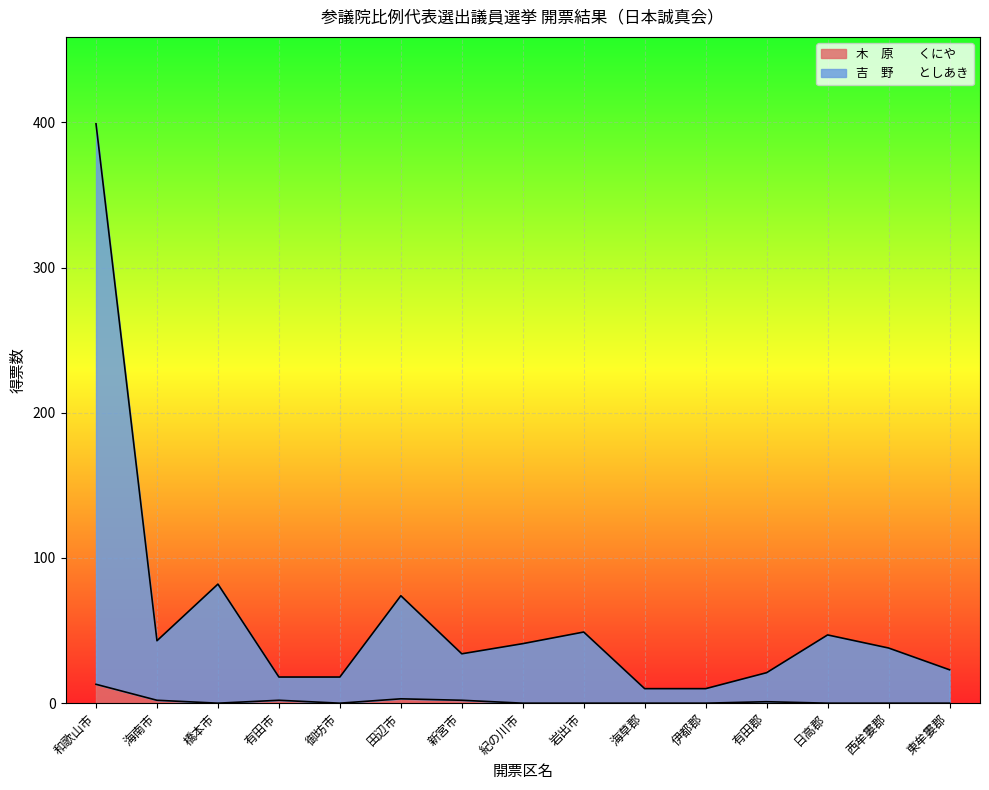

Rank the categories by 吉　野　　としあき value from lowest to highest.

海草郡, 伊都郡, 有田市, 御坊市, 有田郡, 東牟婁郡, 新宮市, 西牟婁郡, 紀の川市, 海南市, 日高郡, 岩出市, 田辺市, 橋本市, 和歌山市